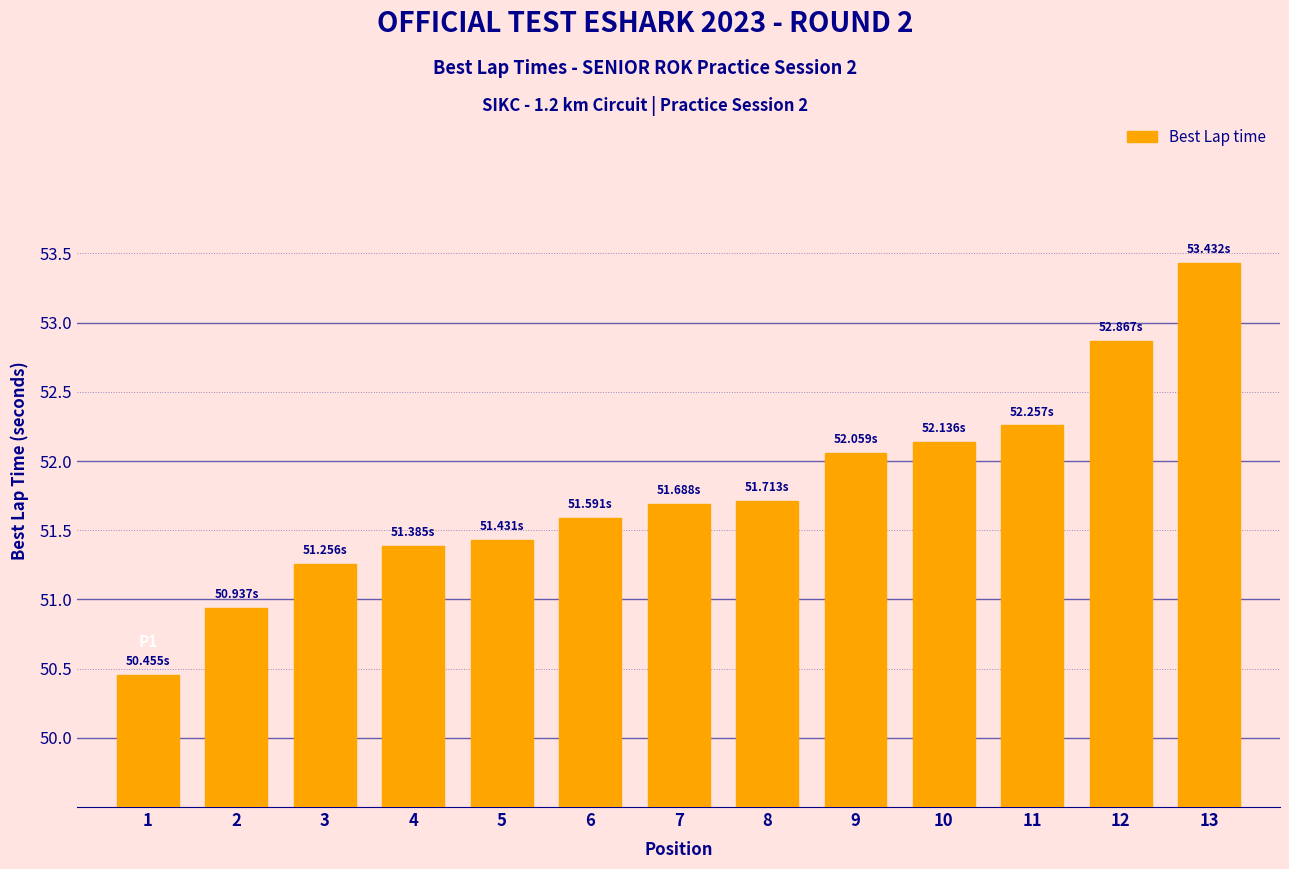

Approximately how many times larger is the value at 8 compared to 4?

1.0